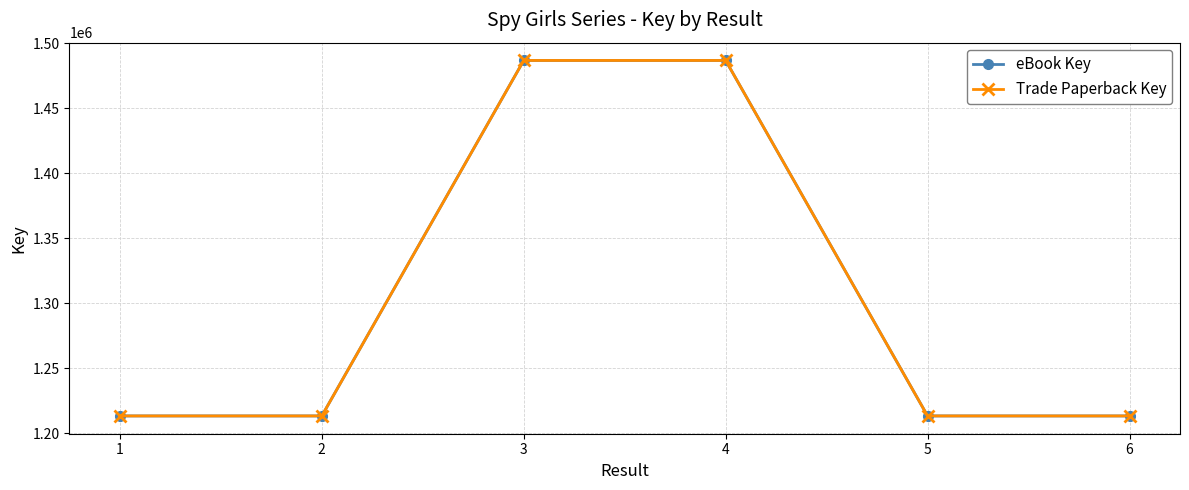

Does the chart have visible grid lines?

Yes